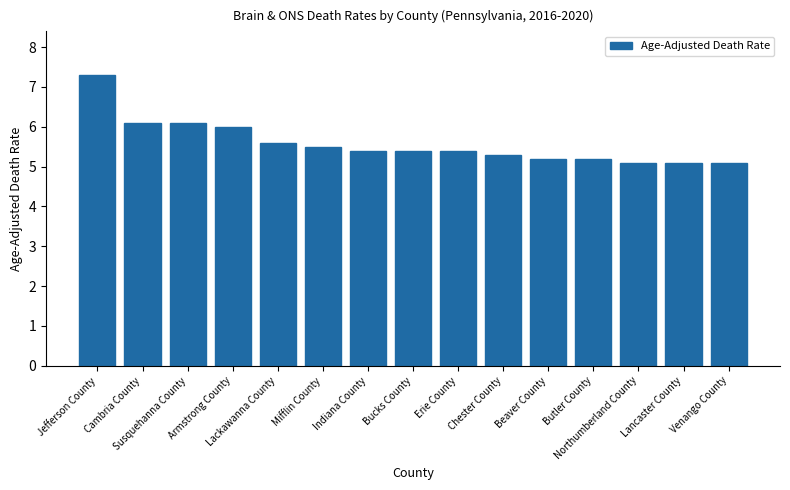

What is the value of the 2nd bar from the left?

6.1